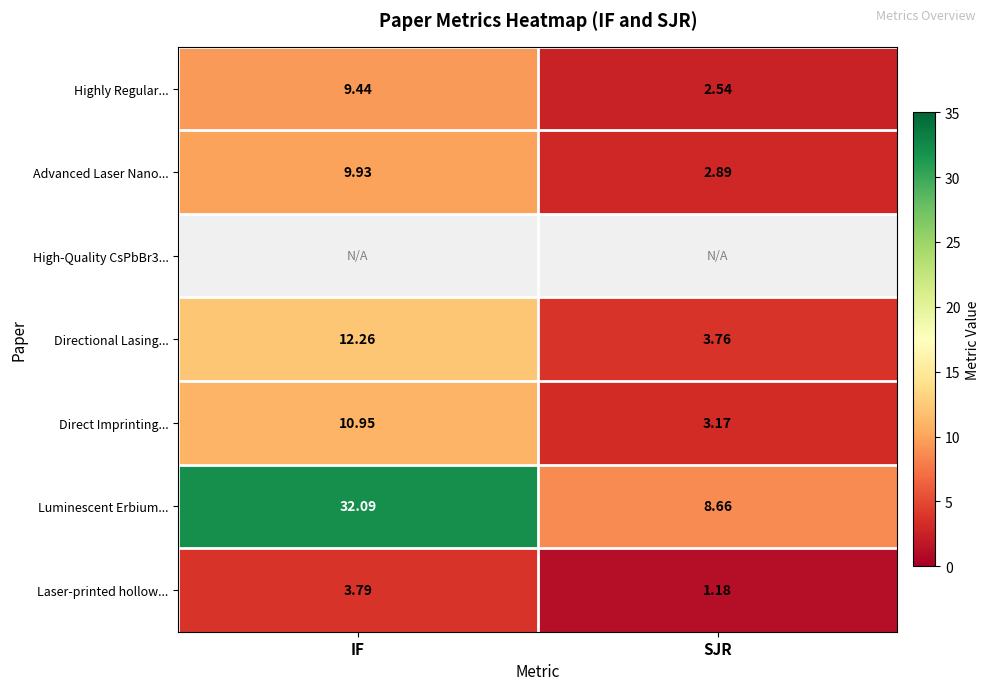

At how many categories does at least one series exceed 14?

1